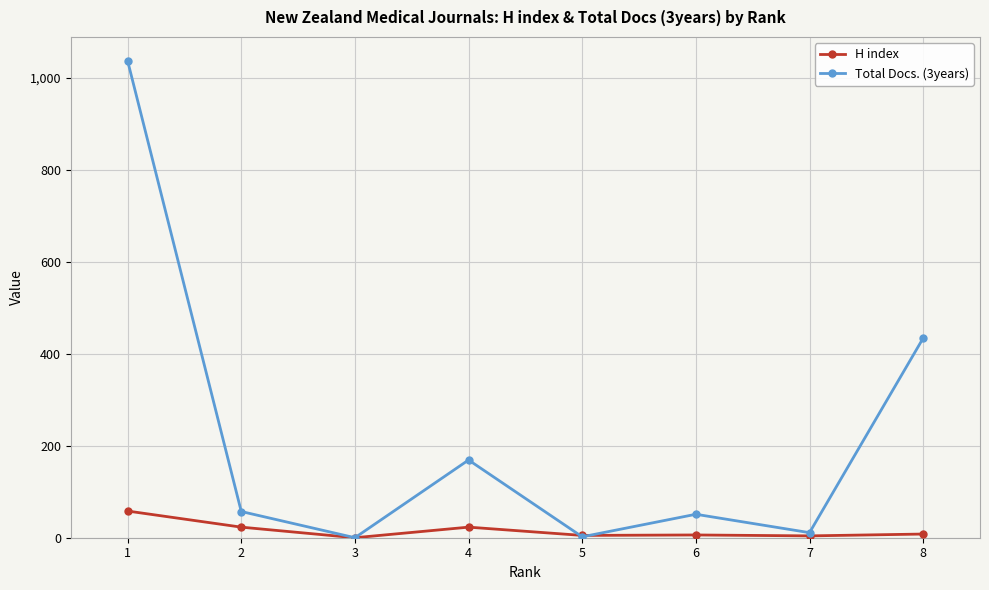

What is the sum of the Total Docs. (3years) values at 1 and 6?

1088